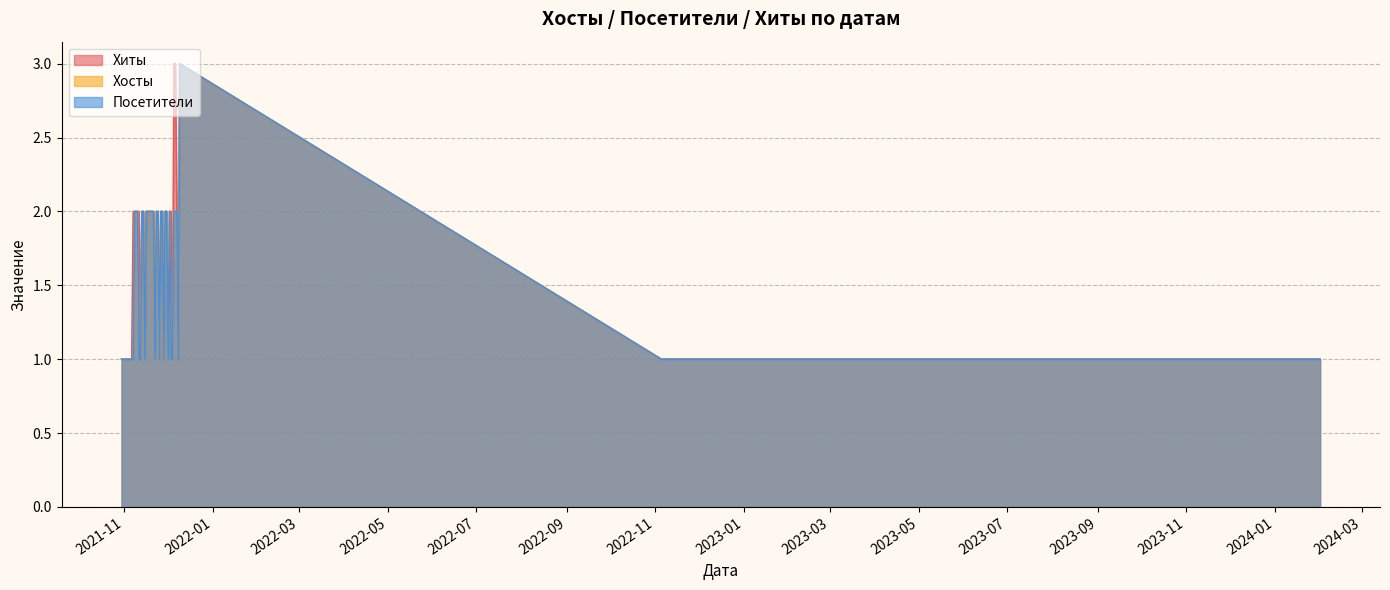

At which label does Хосты first exceed 2?

2021-12-09